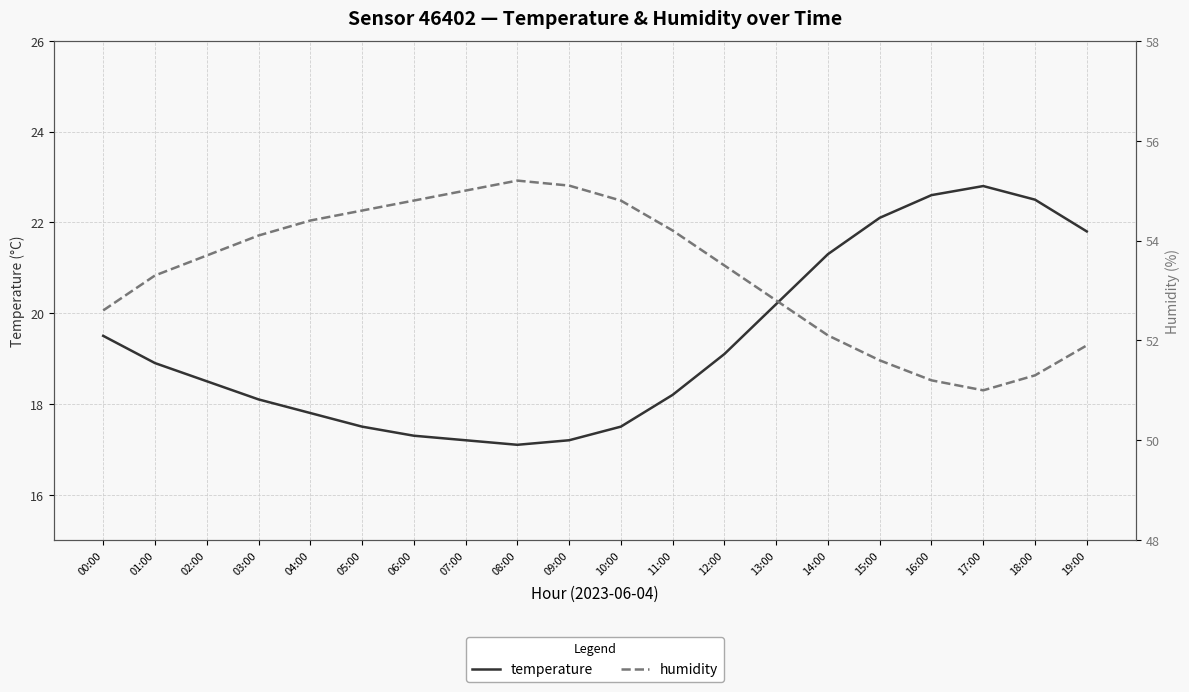

At which category is the sum across all series the highest?

16:00